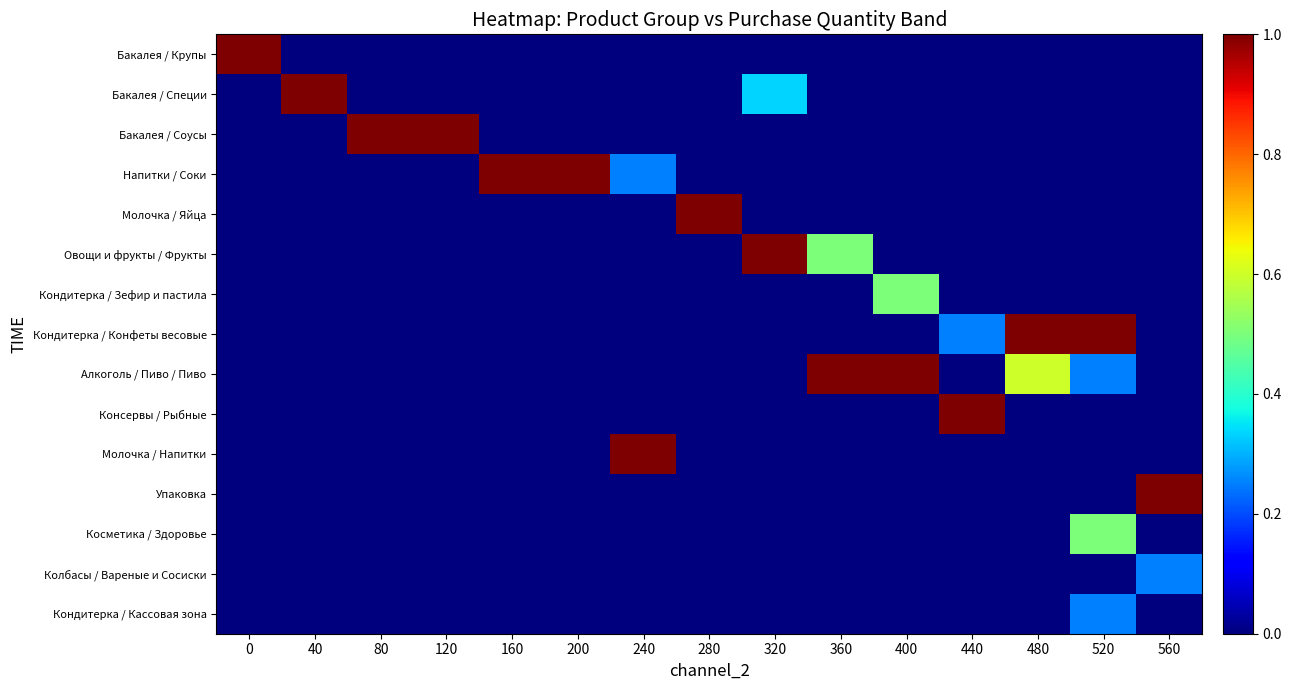

Rank the series by their maximum value, from lowest to highest.

Колбасы / Вареные и Сосиски, Кондитерка / Кассовая зона, Кондитерка / Зефир и пастила, Косметика / Здоровье, Бакалея / Крупы, Бакалея / Специи, Бакалея / Соусы, Напитки / Соки, Молочка / Яйца, Овощи и фрукты / Фрукты, Кондитерка / Конфеты весовые, Алкоголь / Пиво / Пиво, Консервы / Рыбные, Молочка / Напитки, Упаковка